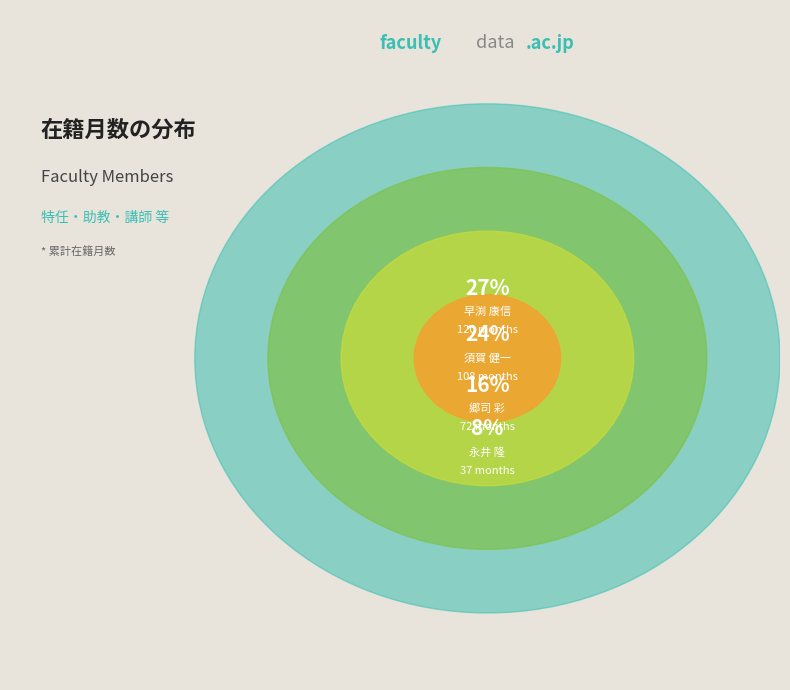

Is there a majority slice in this chart?

No